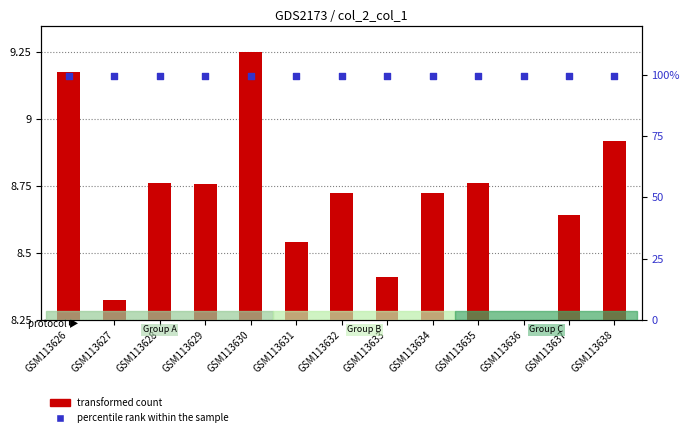

Which series reaches the maximum Y coordinate?

percentile rank within the sample